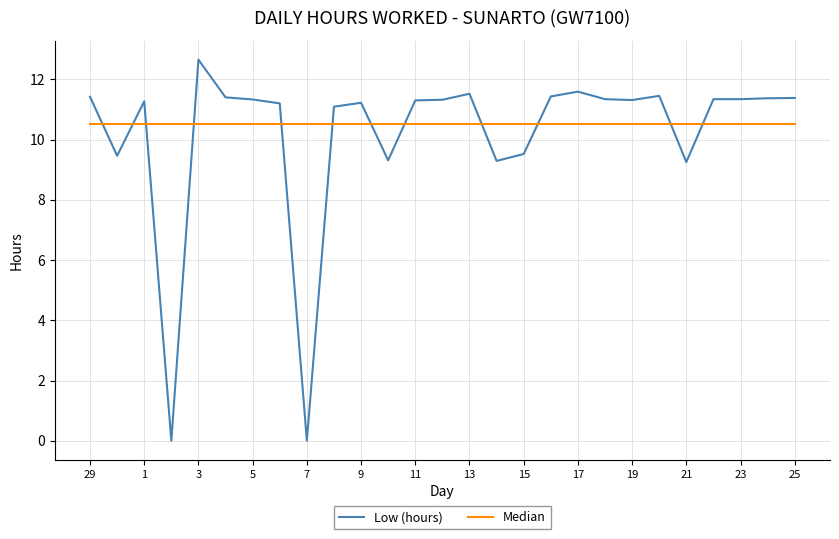

What is the difference between the maximum and minimum values in the Low (hours) series?

12.7